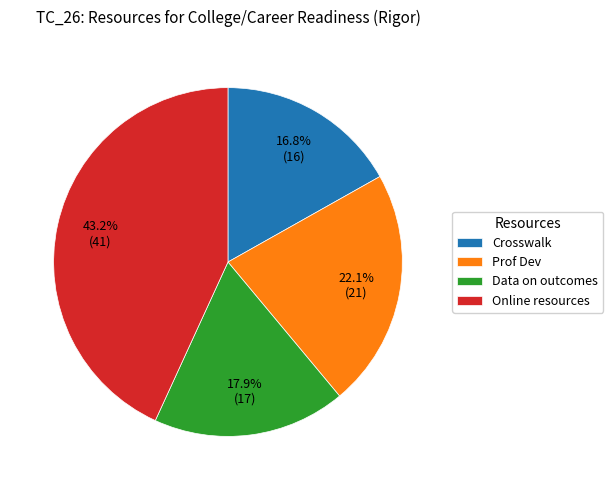

Rank the categories by value from highest to lowest.

Online resources, Prof Dev, Data on outcomes, Crosswalk